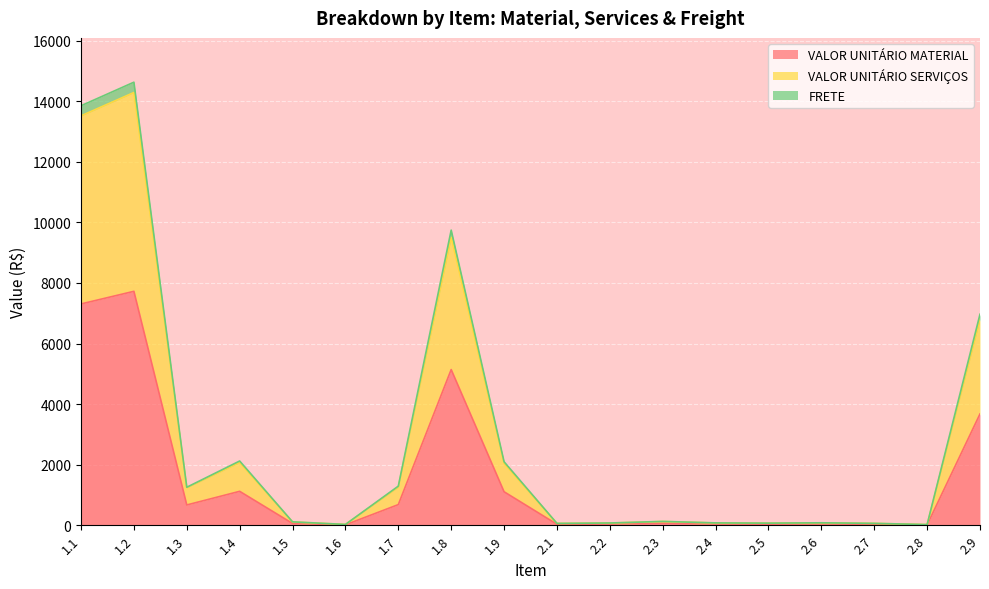

Between 2.8 and 1.9, which is larger?

1.9